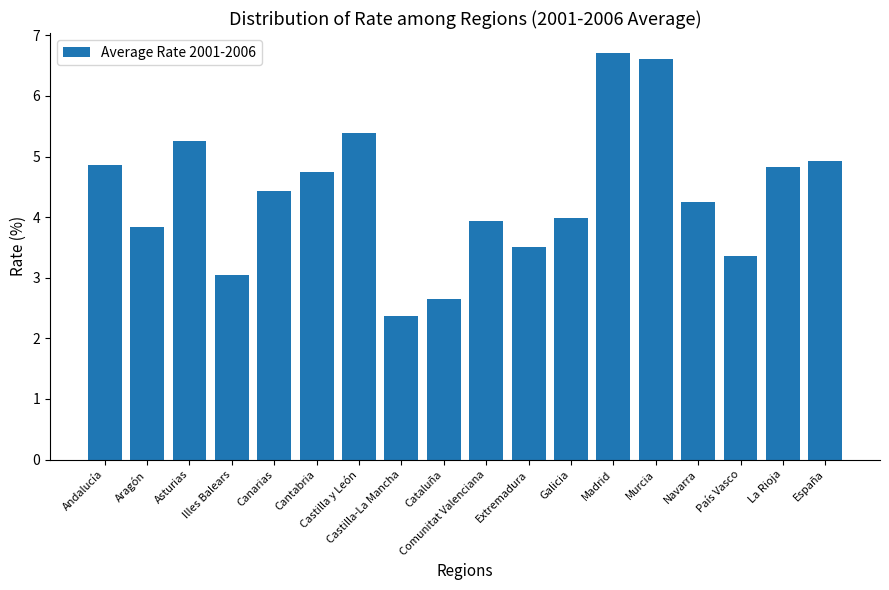

Does the chart contain stacked bars?

No